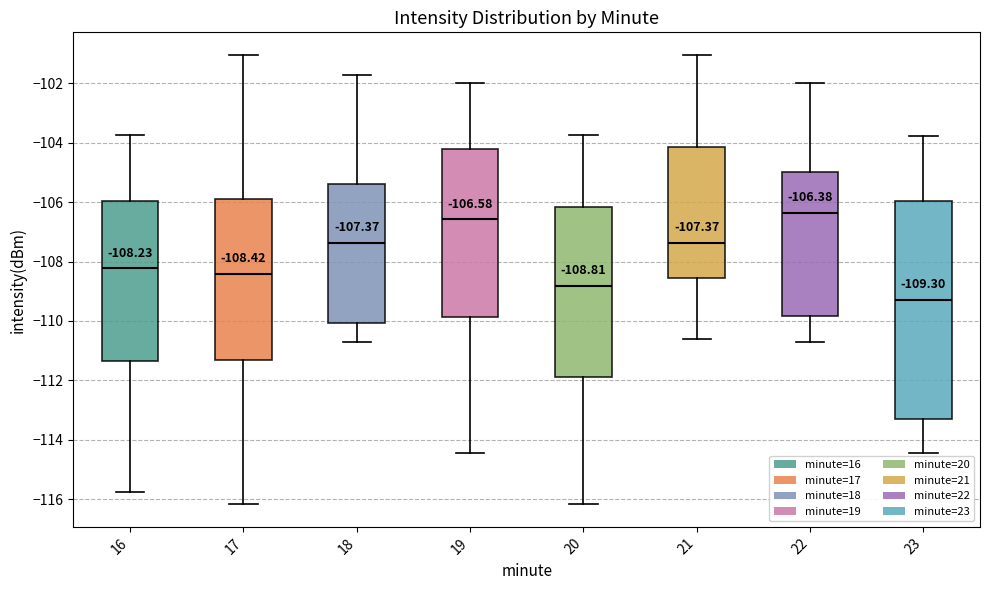

Which box's median line is the lowest?

23